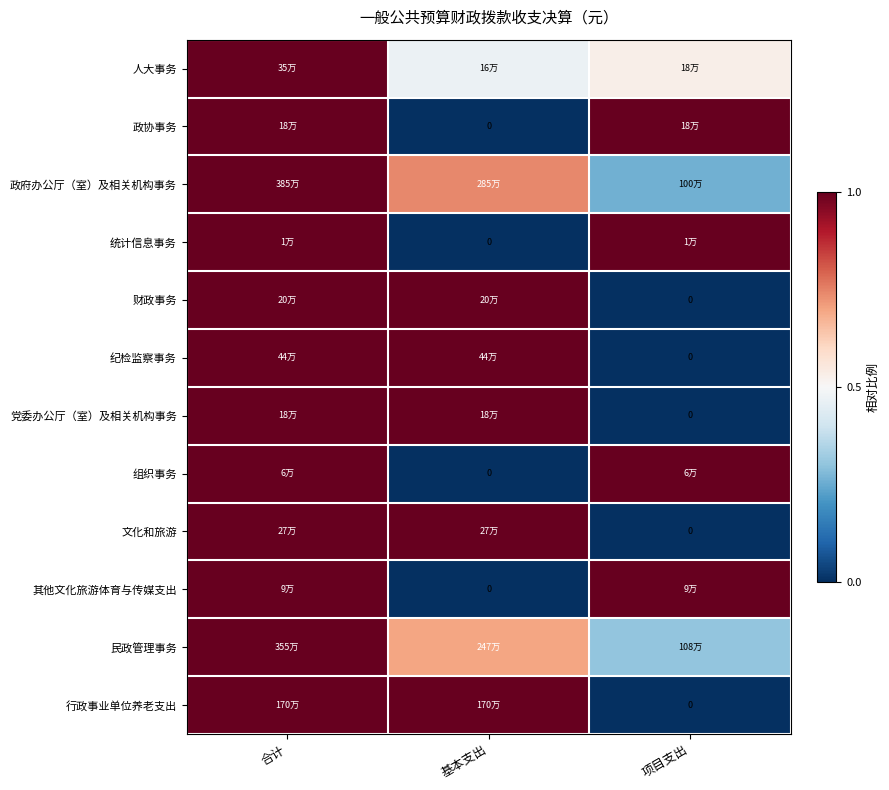

Is the value of 党委办公厅（室）及相关机构事务 at 项目支出 greater than the value of 其他文化旅游体育与传媒支出 at 合计?

No